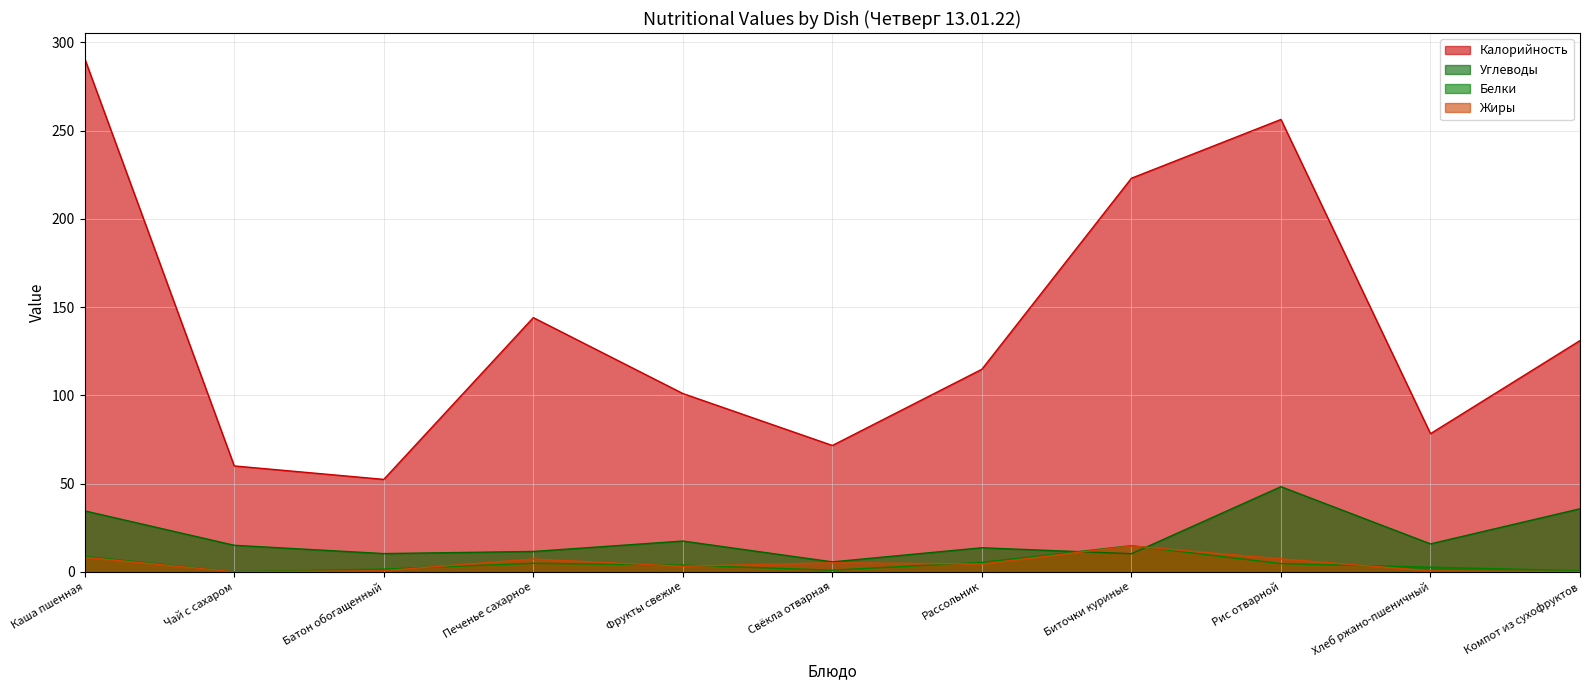

Is the value of Жиры at Батон обогащенный greater than the value of Белки at Свёкла отварная?

No